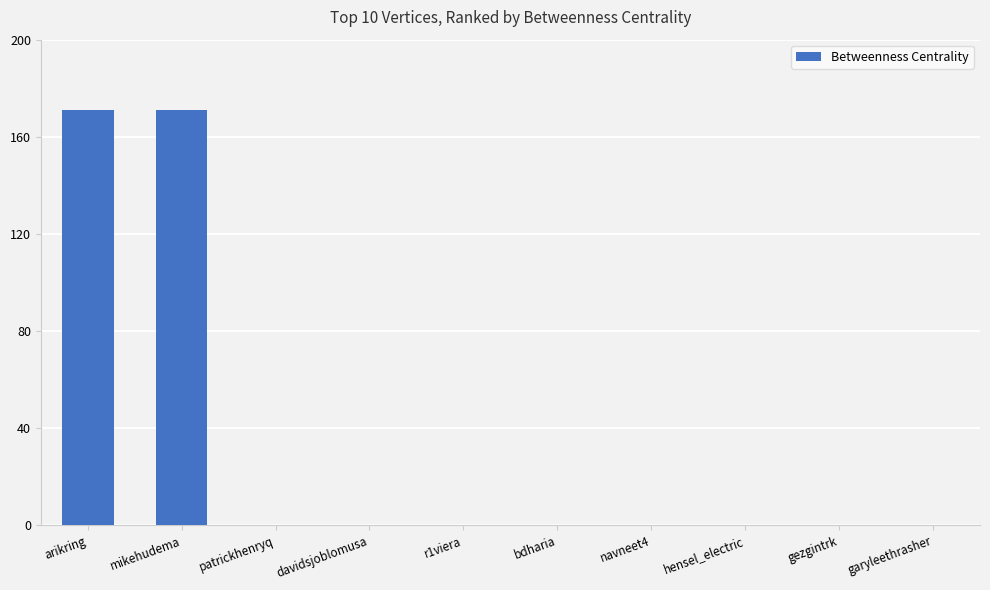

Count the number of categories in the chart.

10